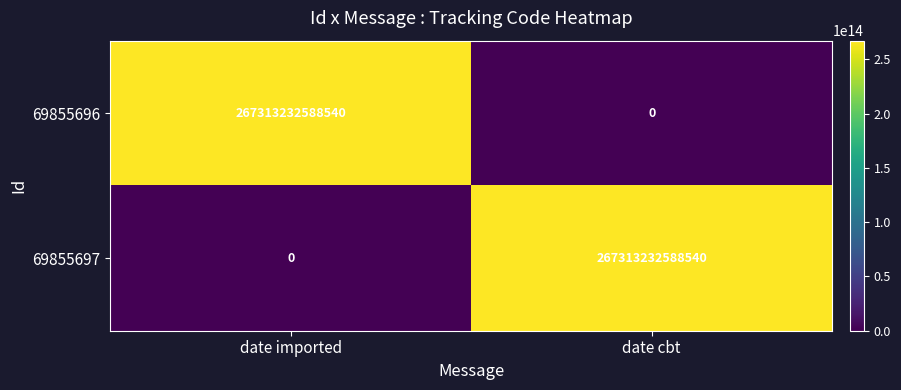

At which label does 69855697 reach its minimum?

date imported